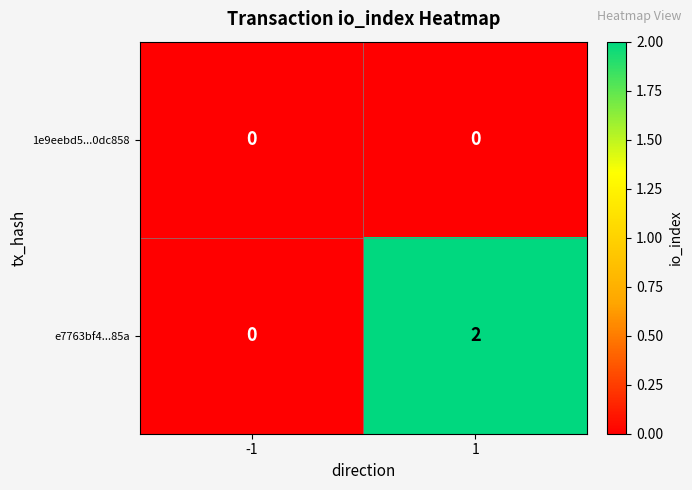

Rank the series at 1 from highest to lowest value.

e7763bf4...85a, 1e9eebd5...0dc858